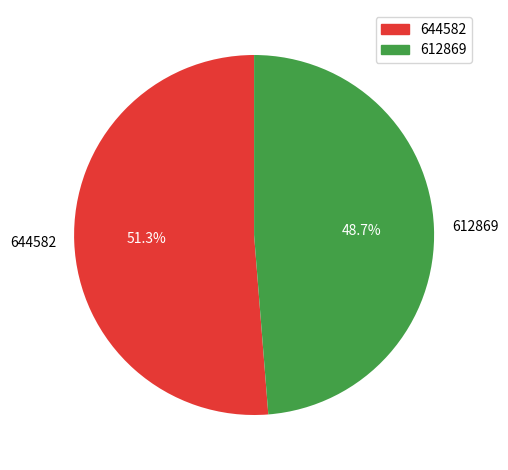

What portion of the pie excludes 644582?

48.7%